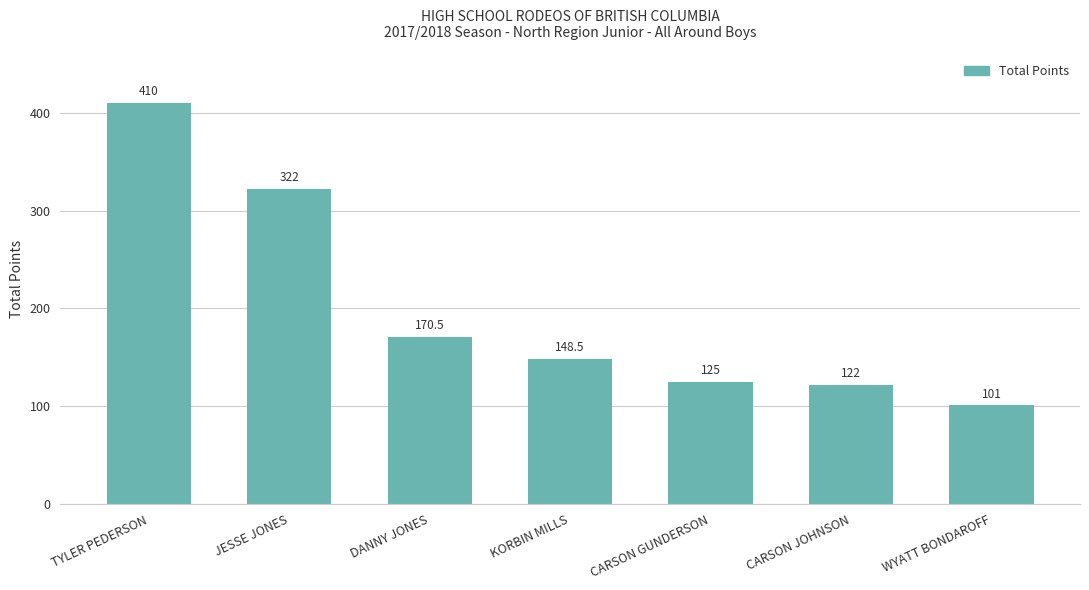

The value at WYATT BONDAROFF is 101.0. True or false?

True